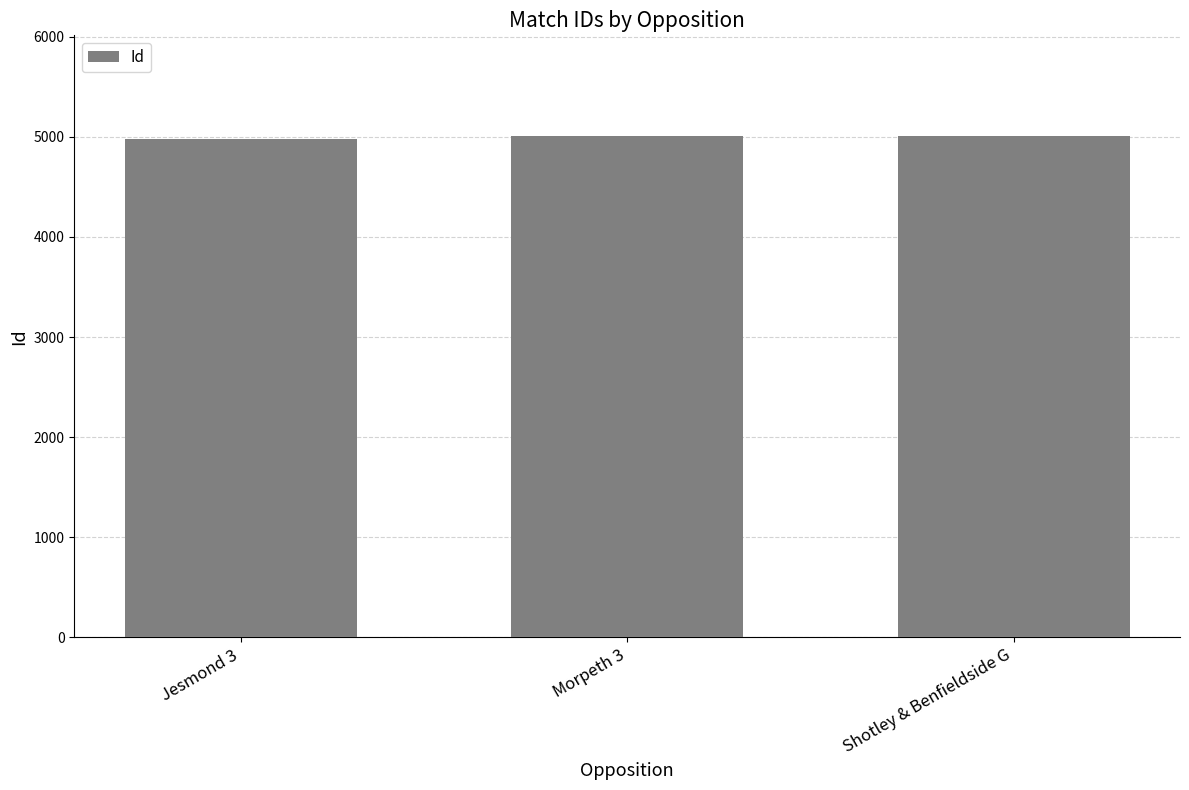

Are the bars horizontal?

No